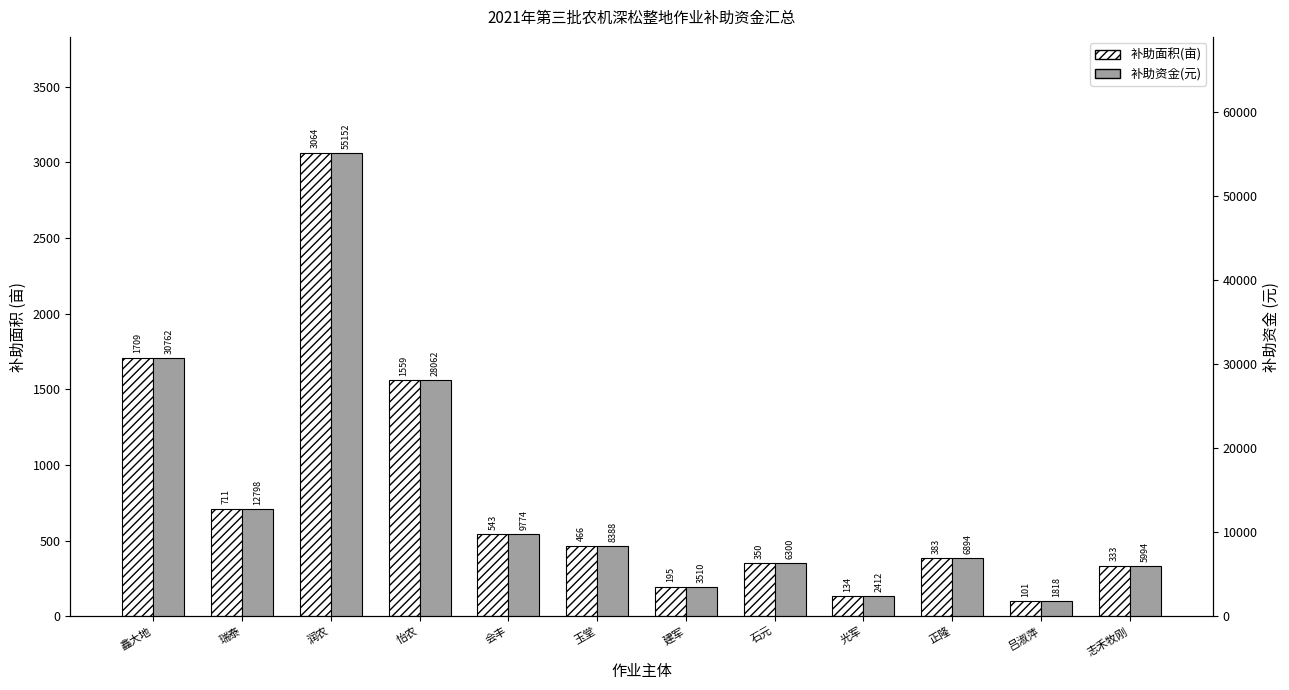

What are all the series names shown in the legend?

补助面积(亩), 补助资金(元)